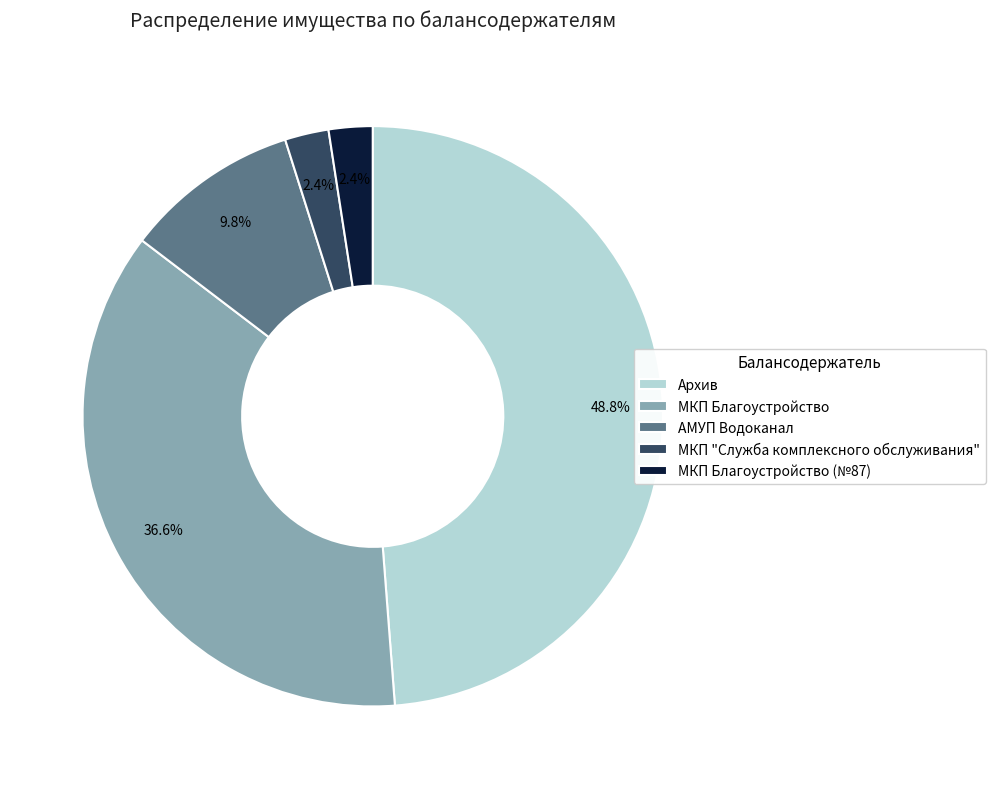

Combined, do МКП "Служба комплексного обслуживания" and МКП Благоустройство account for over 50%?

No